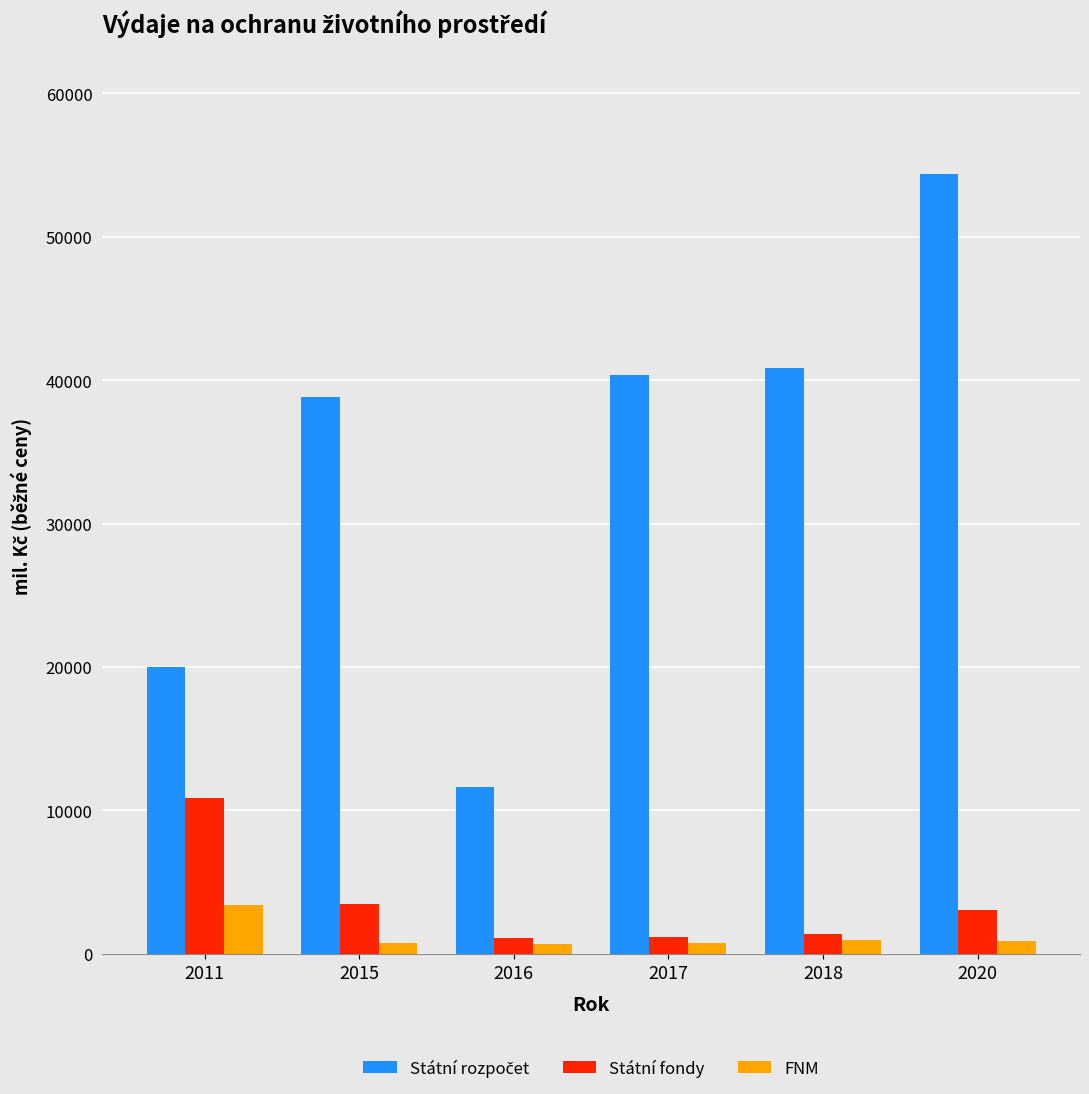

Does the chart contain any negative values?

No